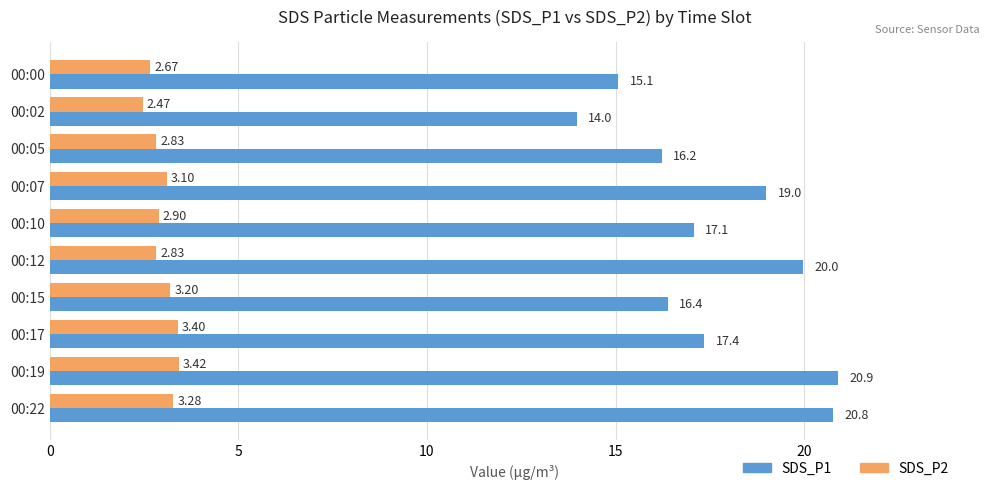

What is the difference between the maximum and minimum values in the SDS_P1 series?

6.9